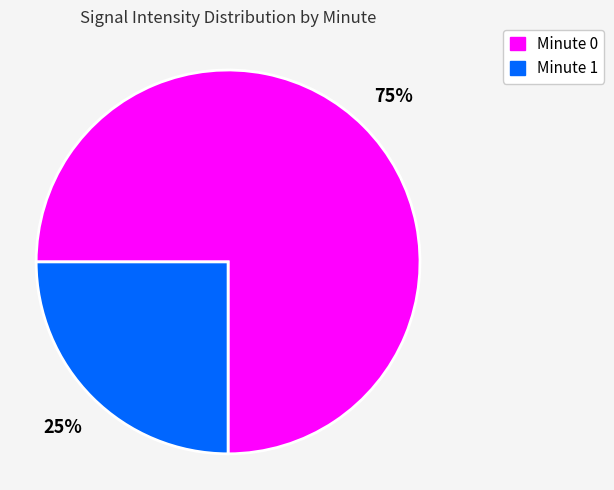

Combined, do Minute 0 and Minute 1 account for over 50%?

Yes